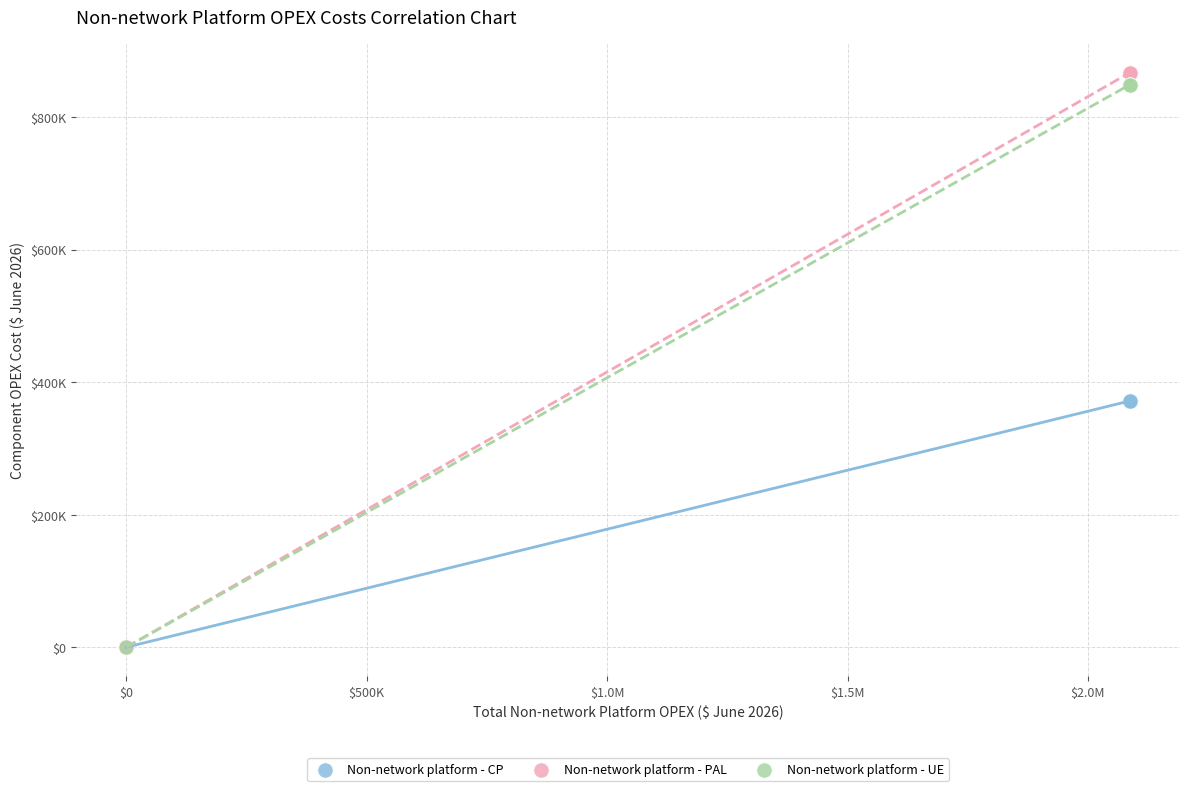

What are all the series names shown in the legend?

Non-network platform - CP, Non-network platform - PAL, Non-network platform - UE